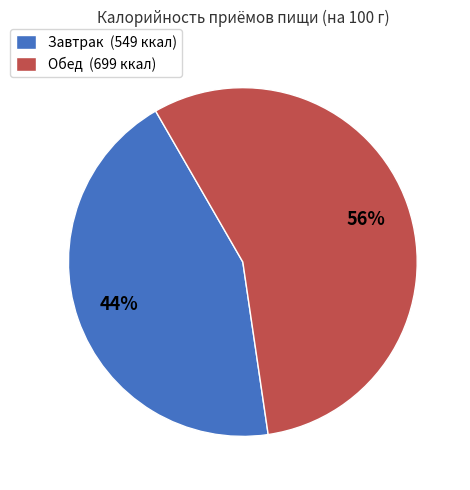

How many slices are in this pie chart?

2